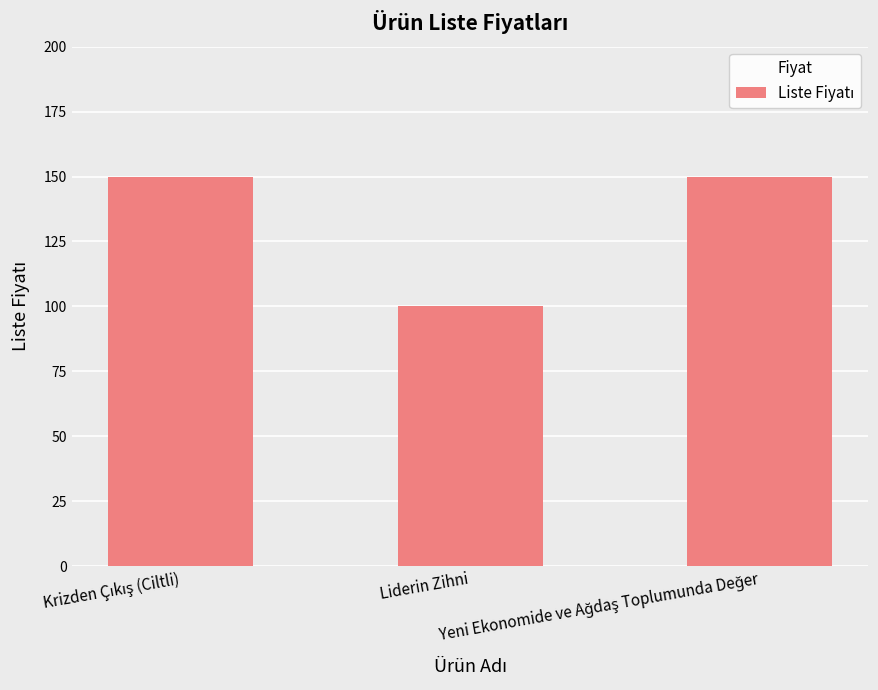

What is the maximum value shown in the chart?

150